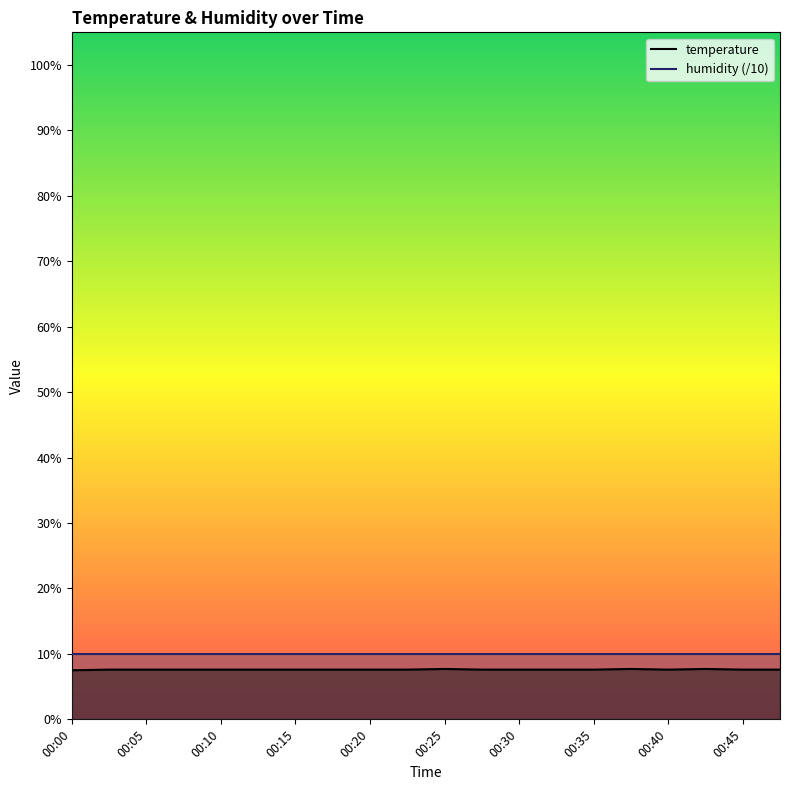

The value at 00:45 is 12.1. True or false?

False